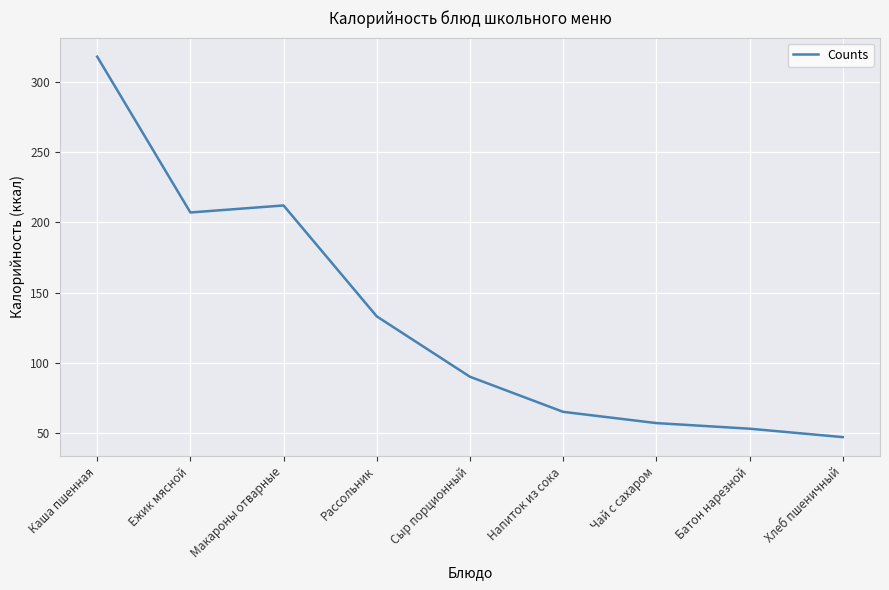

What is the difference between the values at Макароны отварные and Хлеб пшеничный?

165